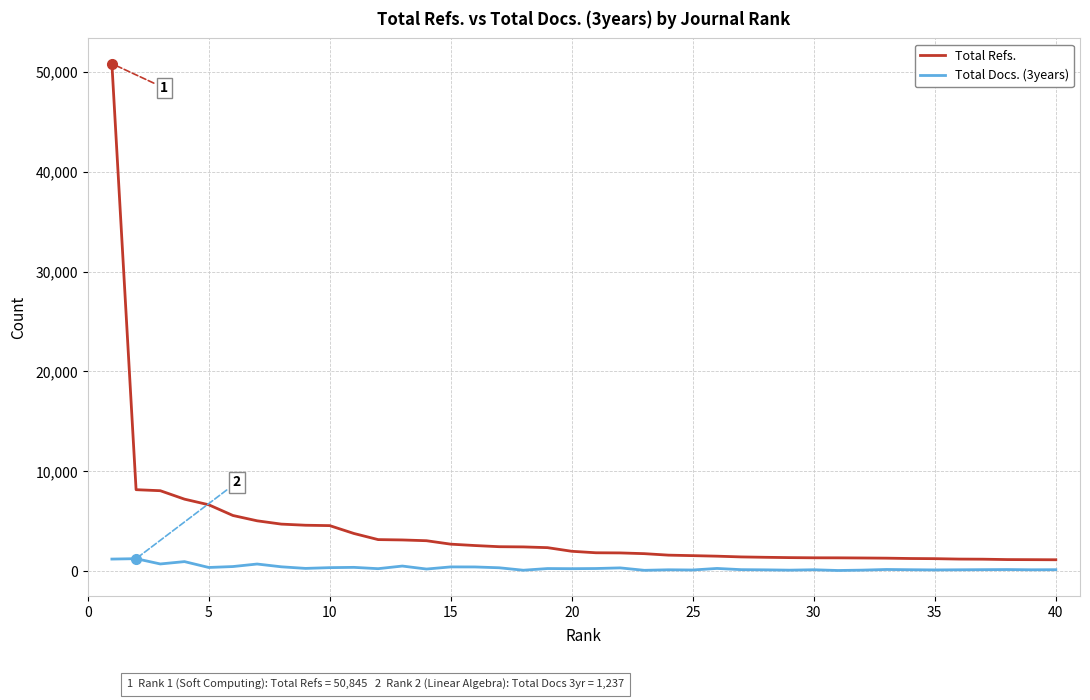

Does the chart have visible grid lines?

Yes